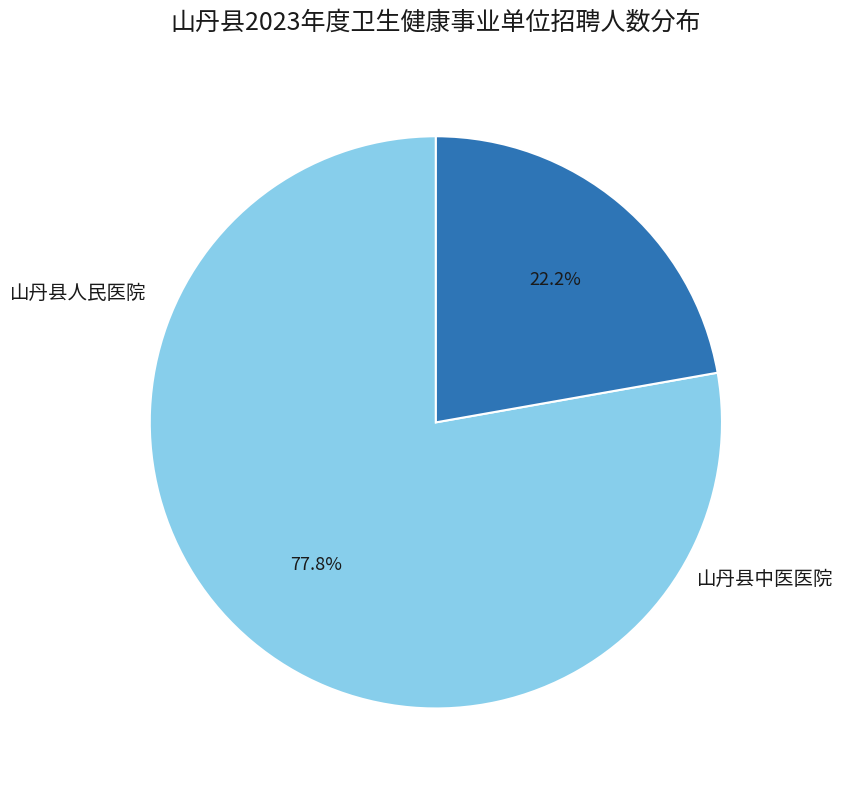

Does any single category account for the majority?

Yes